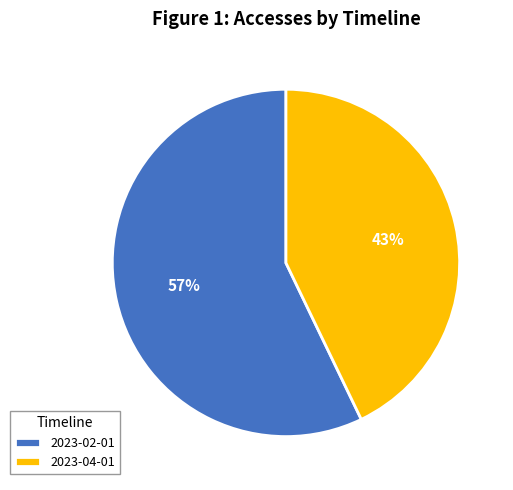

Which slice represents more than half of the pie?

2023-02-01